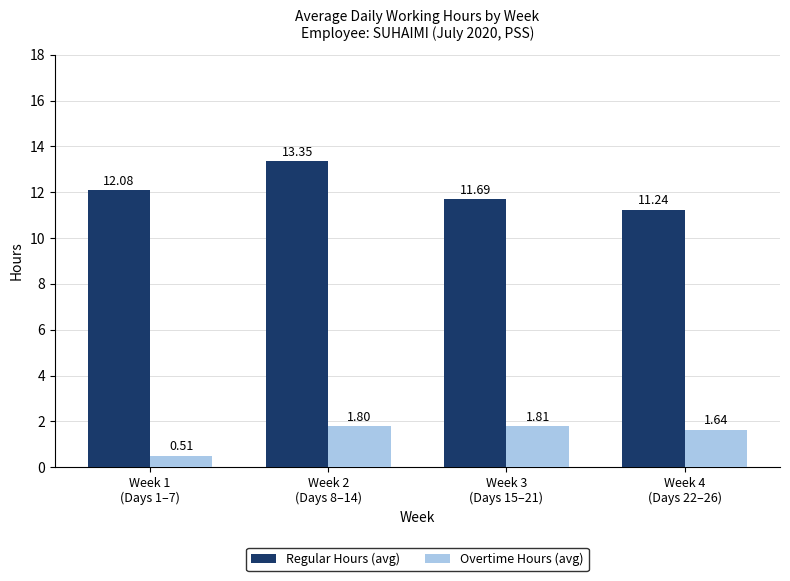

Where does the Regular Hours (avg) series first go above 12?

Week 1
(Days 1–7)